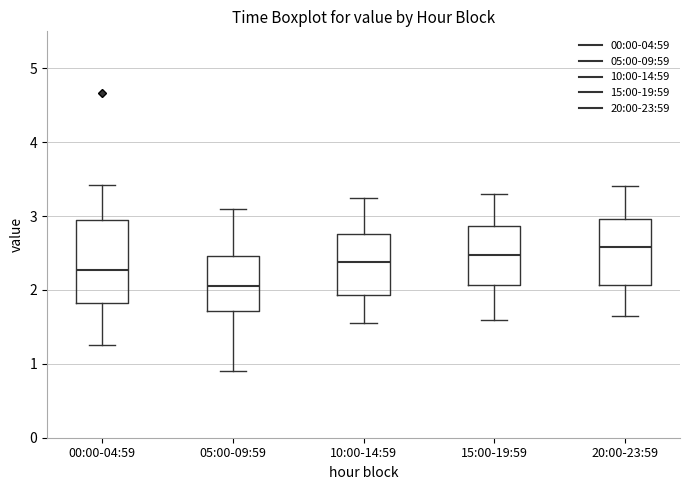

Reading left to right, read every box against the y-axis: the position of its median line, the range the box covers, and the ends of its whiskers. The values are not printed on the chart, so give them approximately, as read against the axis.

00:00-04:59: median 2.3, box 1.8 to 2.9, whiskers 1.3 to 3.4
05:00-09:59: median 2.1, box 1.7 to 2.5, whiskers 0.9 to 3.1
10:00-14:59: median 2.4, box 1.9 to 2.8, whiskers 1.6 to 3.3
15:00-19:59: median 2.5, box 2.1 to 2.9, whiskers 1.6 to 3.3
20:00-23:59: median 2.6, box 2.1 to 3.0, whiskers 1.7 to 3.4